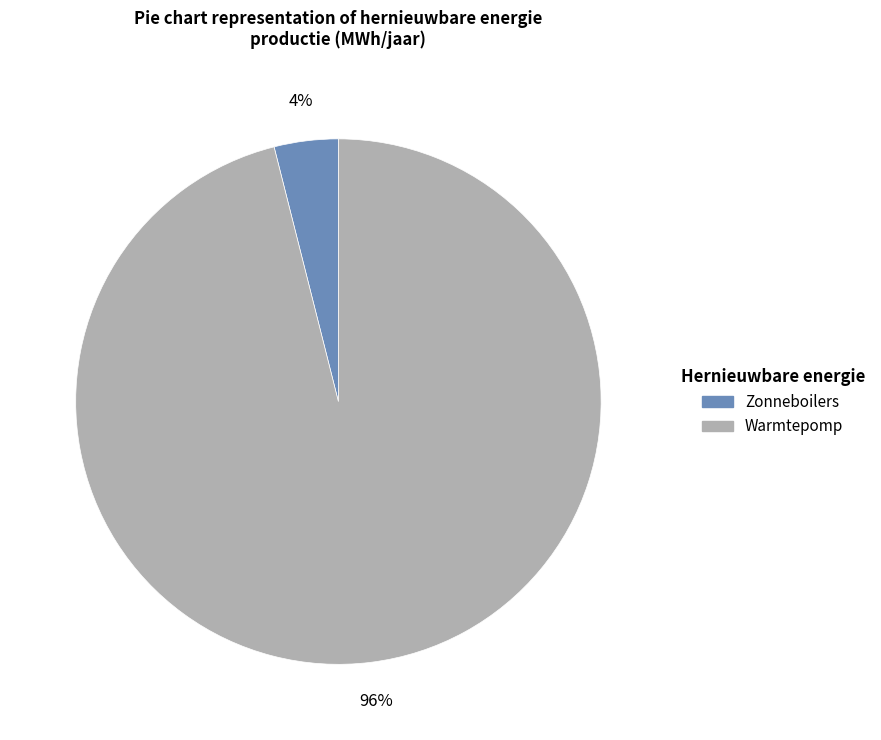

Rank the categories by value from lowest to highest.

Zonneboilers, Warmtepomp